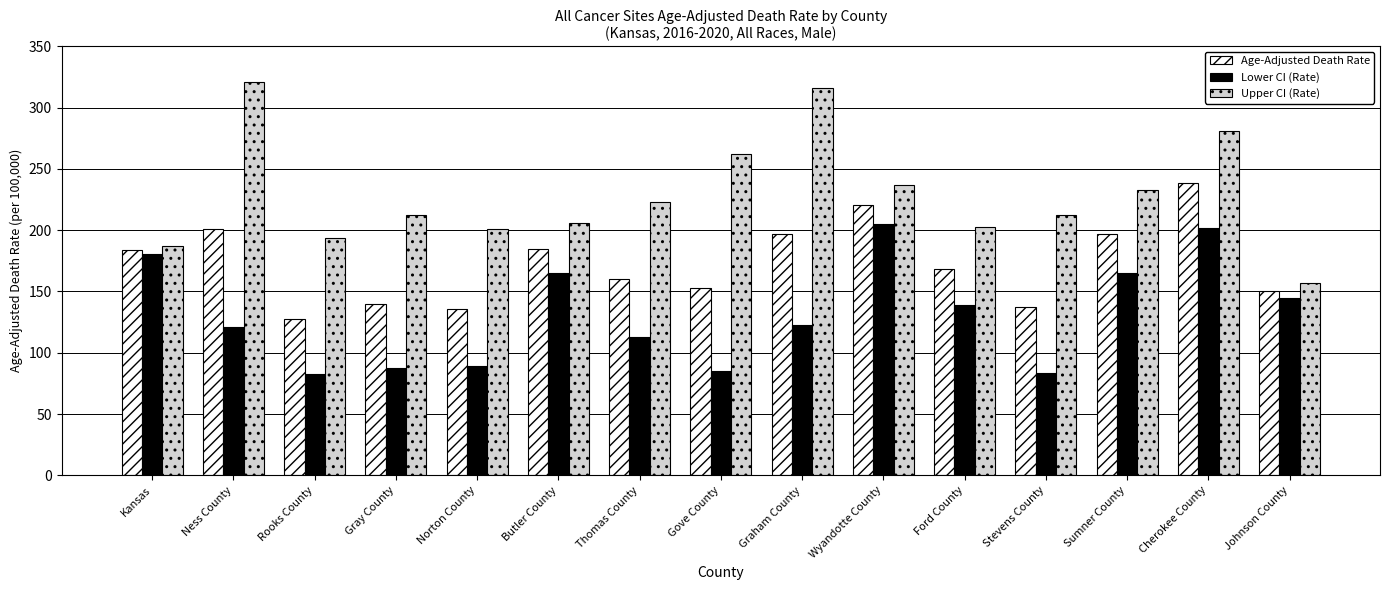

True or false: Lower CI (Rate) has a value of 117.9 at Rooks County.

False